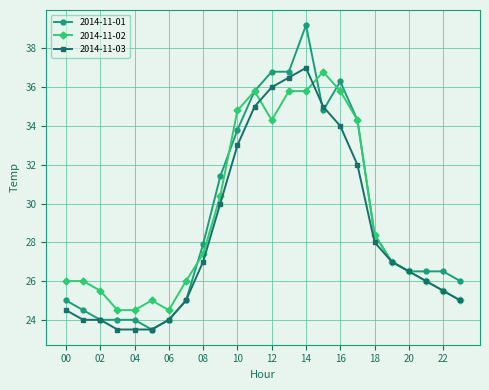

How many values in the 2014-11-01 series are below 27?

12